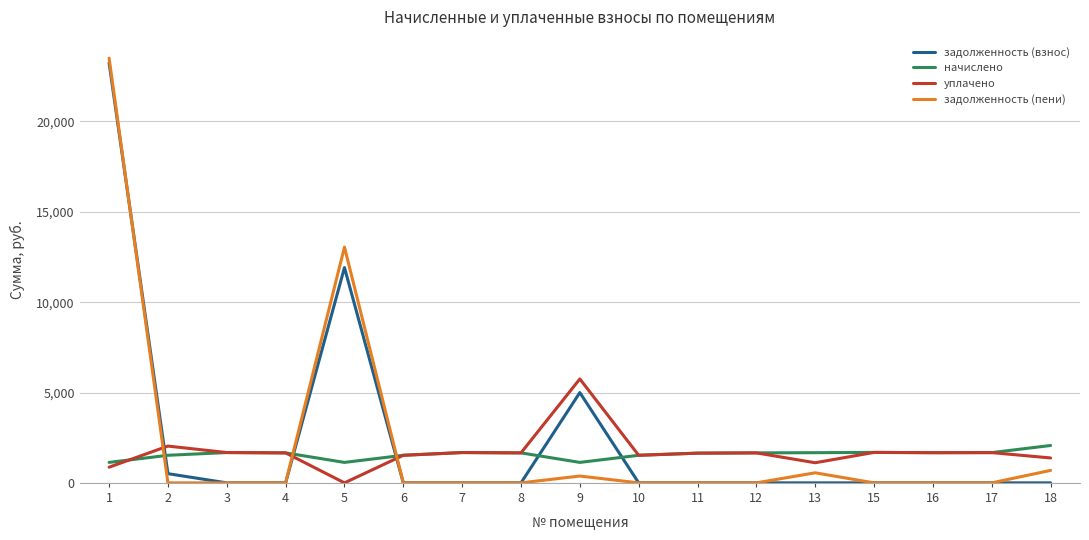

Does the chart display data point markers on the line(s)?

No